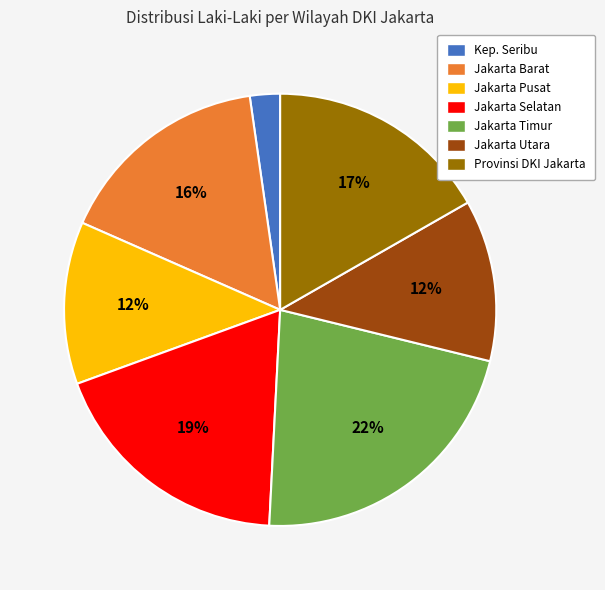

Is it true that Jakarta Timur is 27% of the pie?

False